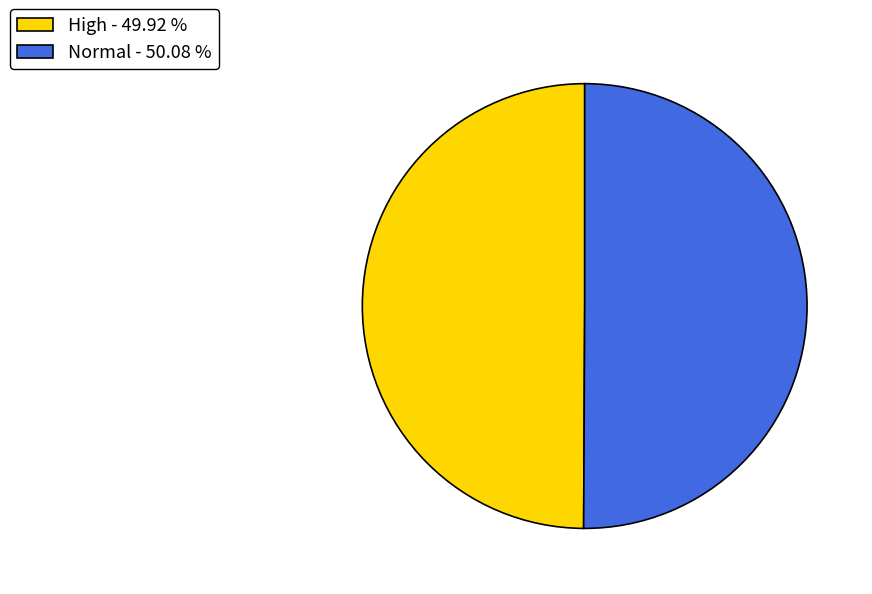

Combined, do Normal - 50.08 % and High - 49.92 % account for over 50%?

Yes